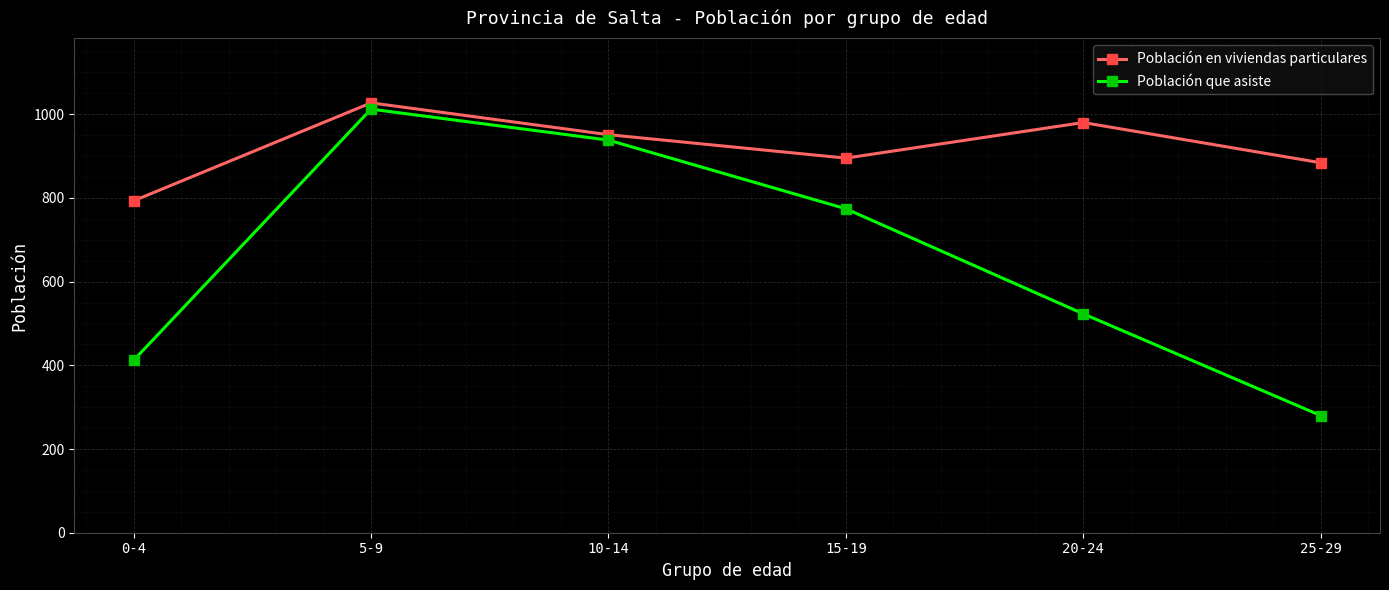

What is the average value of the Población en viviendas particulares series?

922